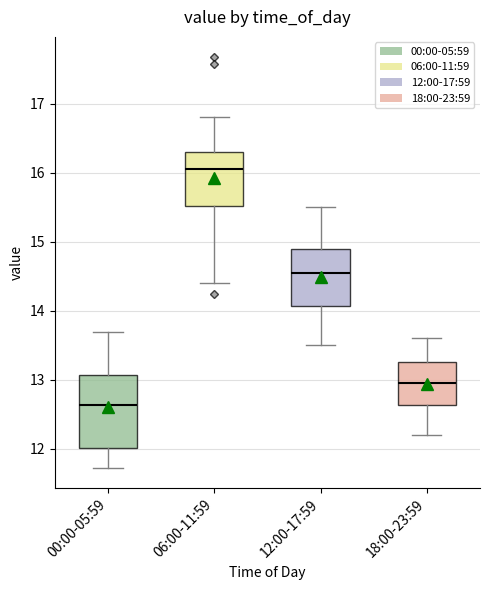

Which box's median line is the highest?

06:00-11:59